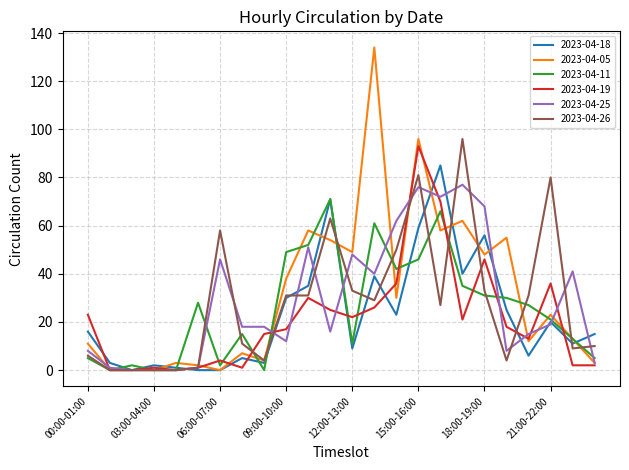

Which series has the largest range (max minus min)?

2023-04-05